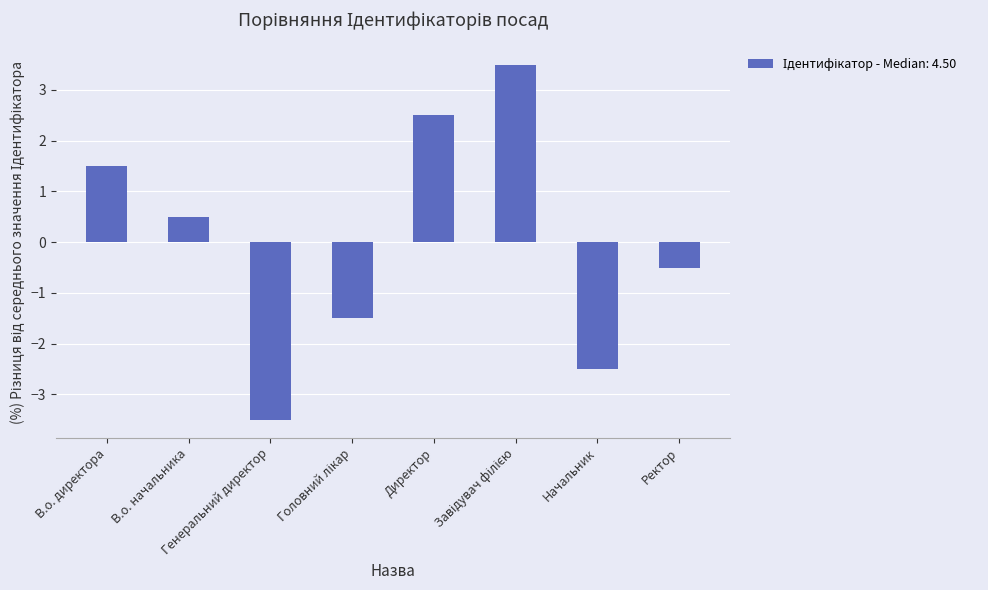

What is the minimum value shown in the chart?

-3.5